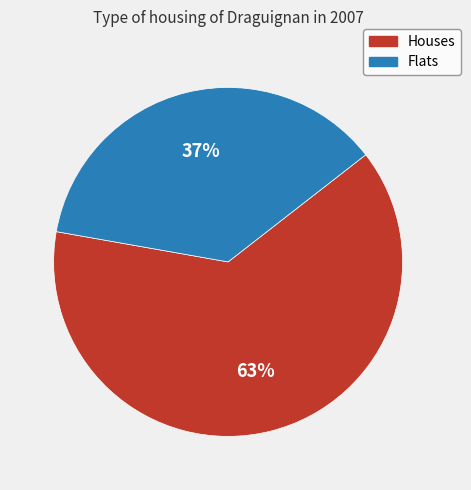

Does any single category account for the majority?

Yes